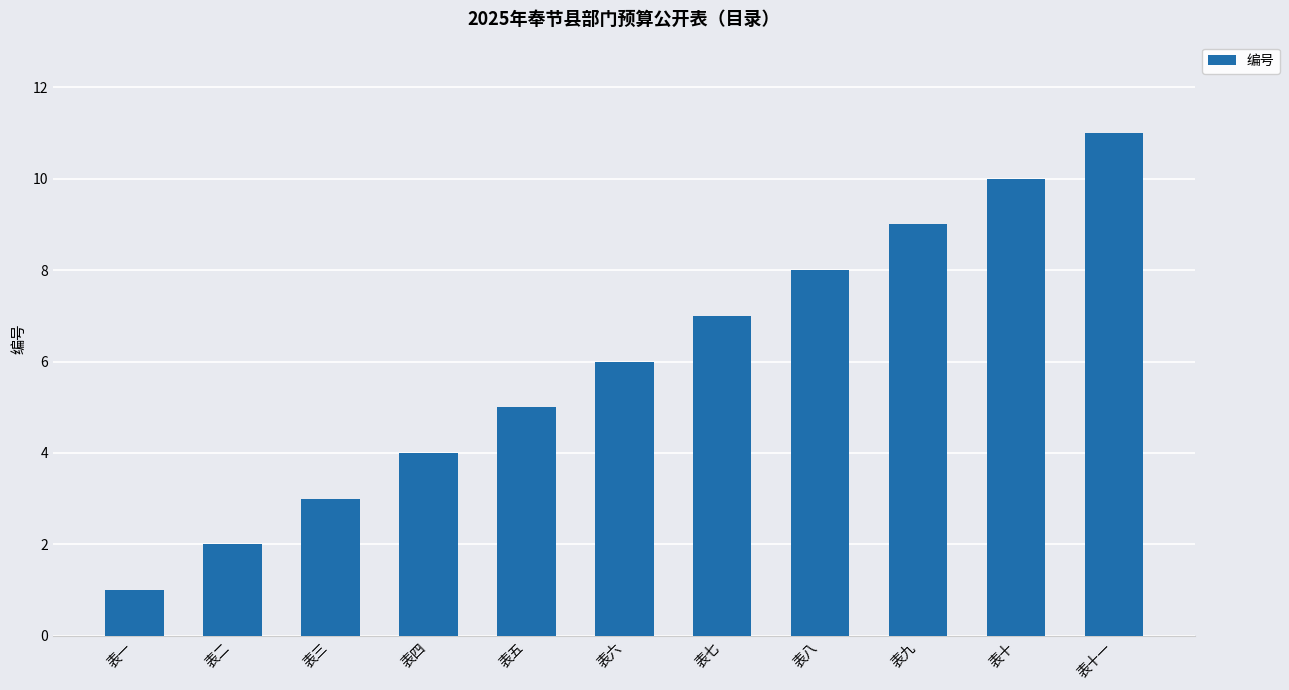

Which has a higher value, 表十一 or 表七?

表十一